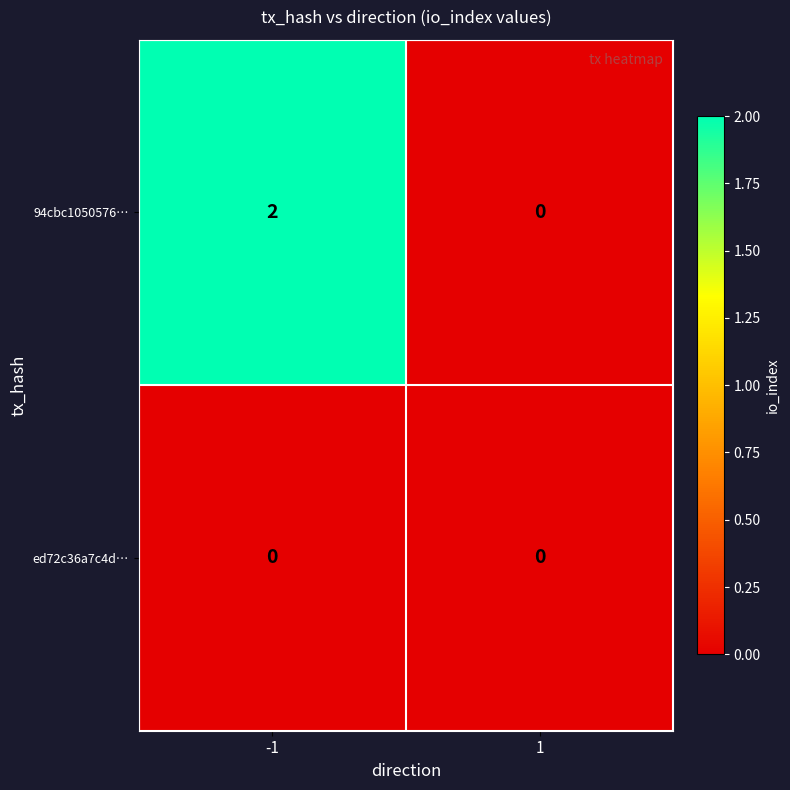

Rank the series by their average value, from highest to lowest.

94cbc1050576…, ed72c36a7c4d…